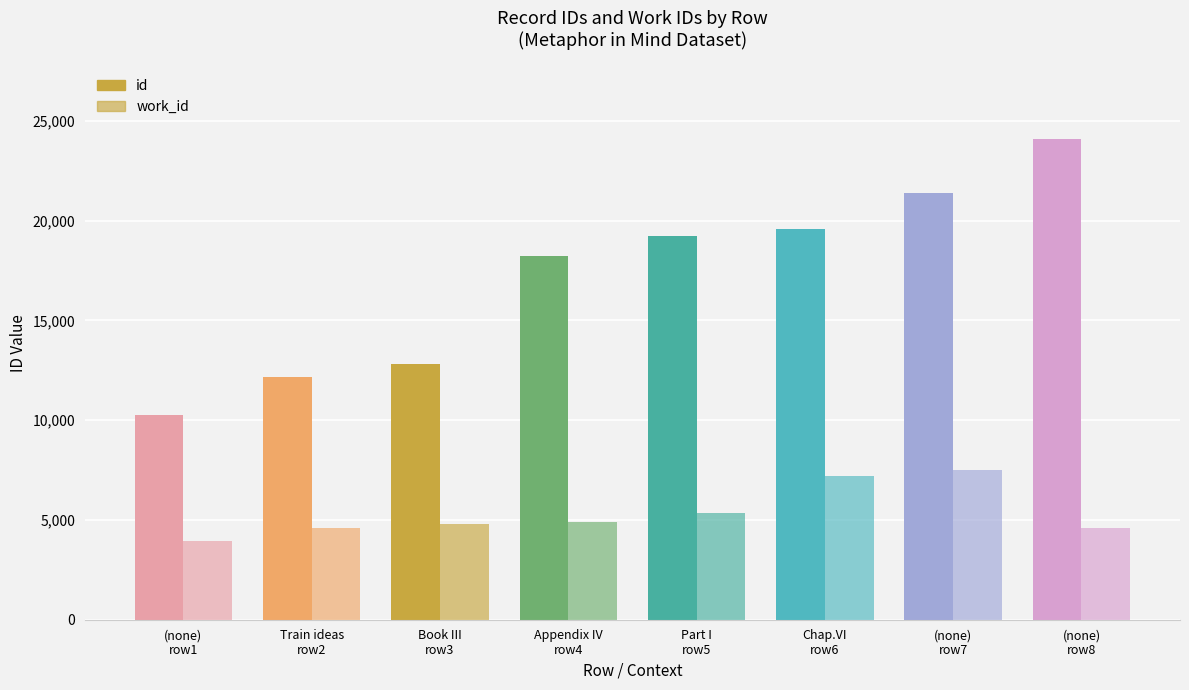

What value does the work_id series have at Appendix IV
row4, to the nearest 50?

4850